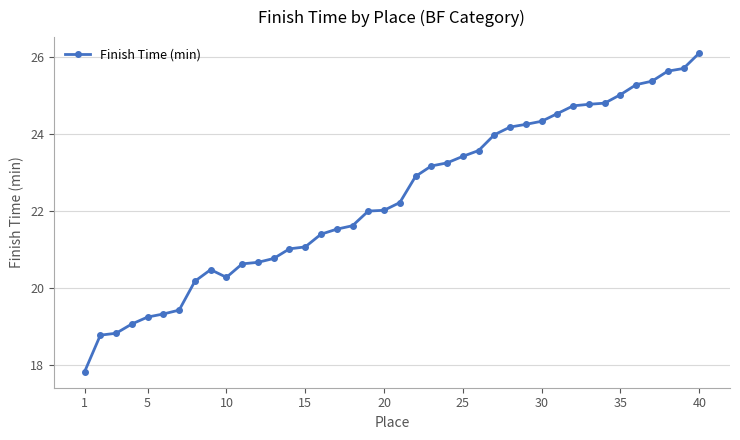

What is the minimum value shown in the chart?

17.8